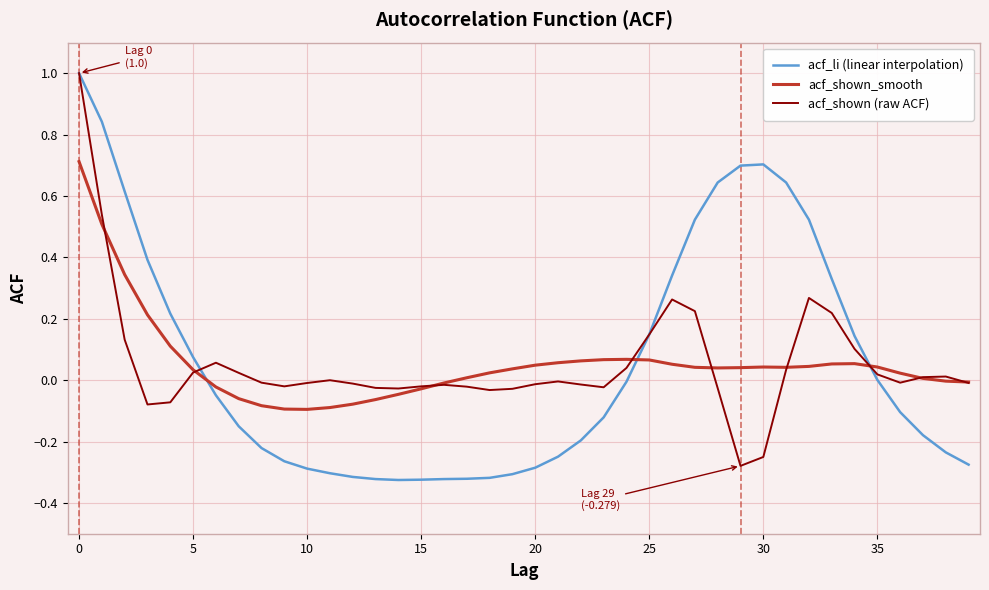

What is the maximum value for acf_li (linear interpolation)?

1.0